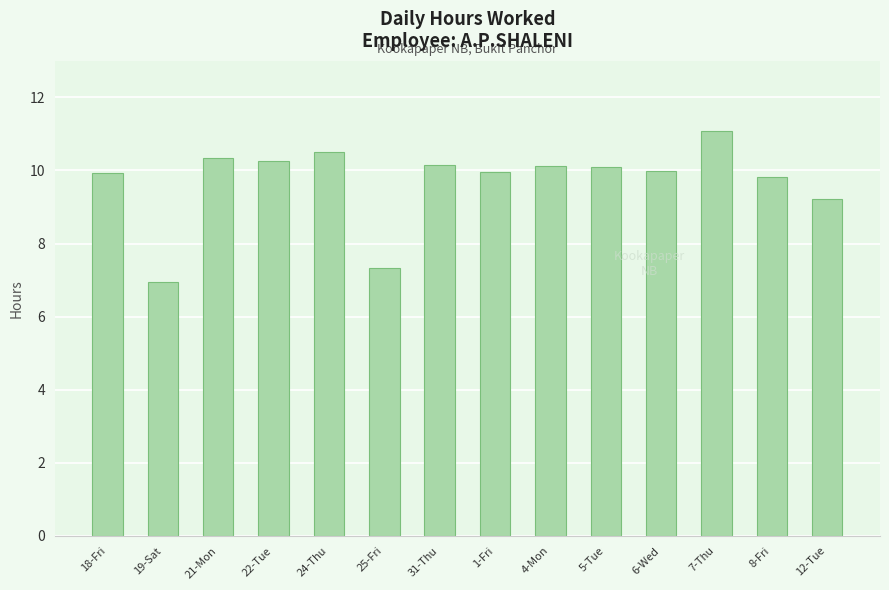

What is the sum of the values at 21-Mon and 22-Tue?

20.6